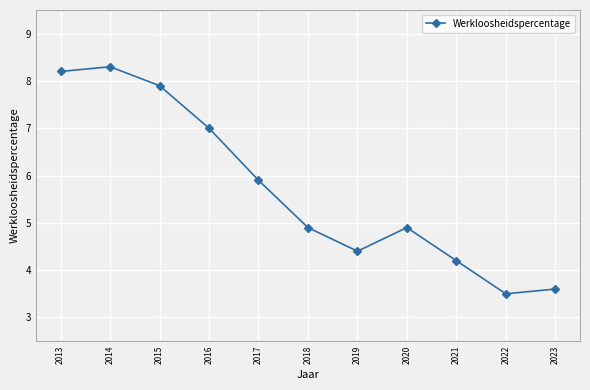

How many data points does each series have?

11